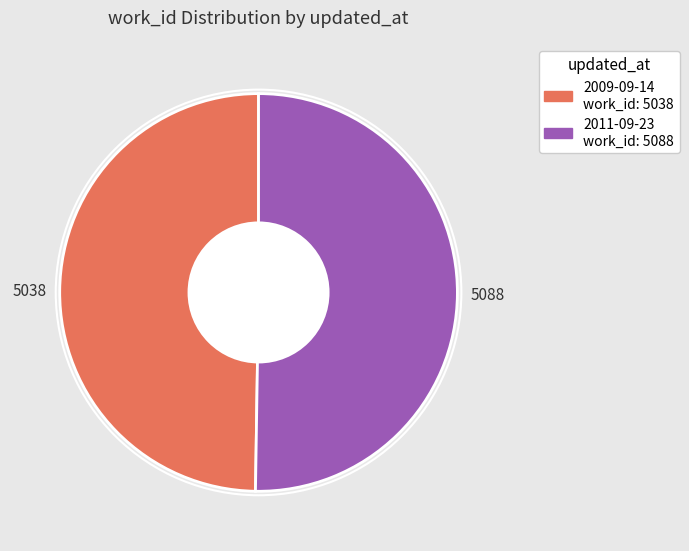

Combined, do 2009-09-14 and 2011-09-23 account for over 50%?

Yes